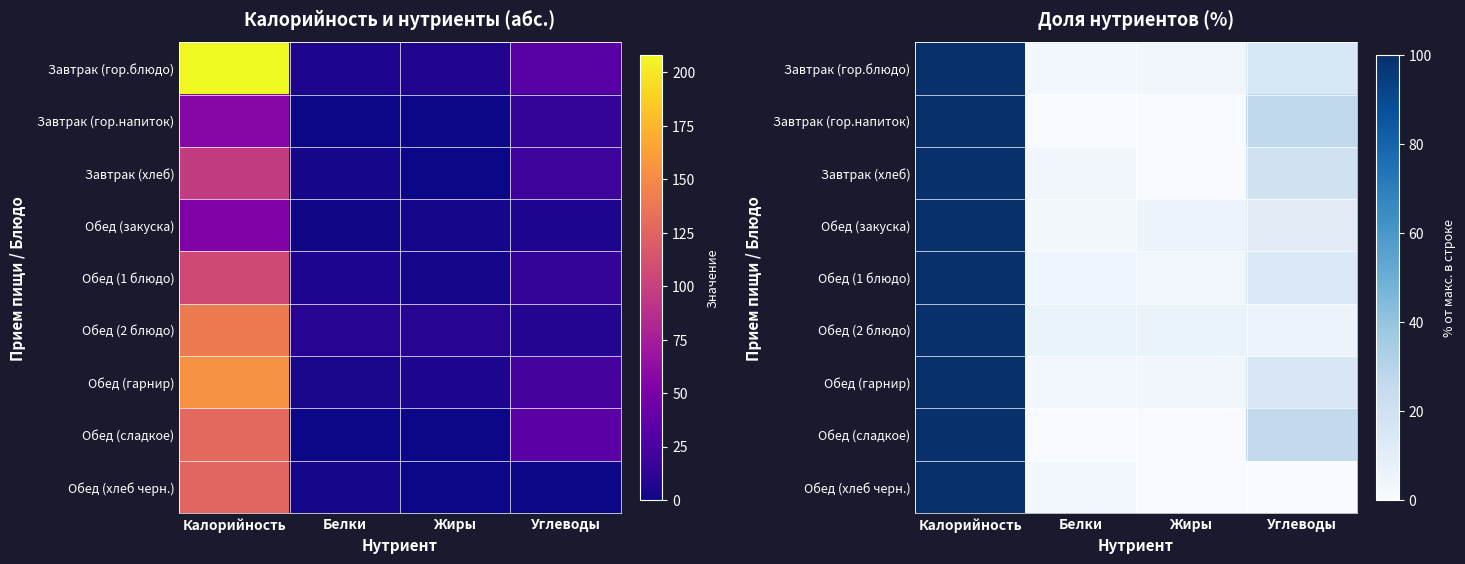

Between Углеводы and Жиры, which is larger?

Углеводы